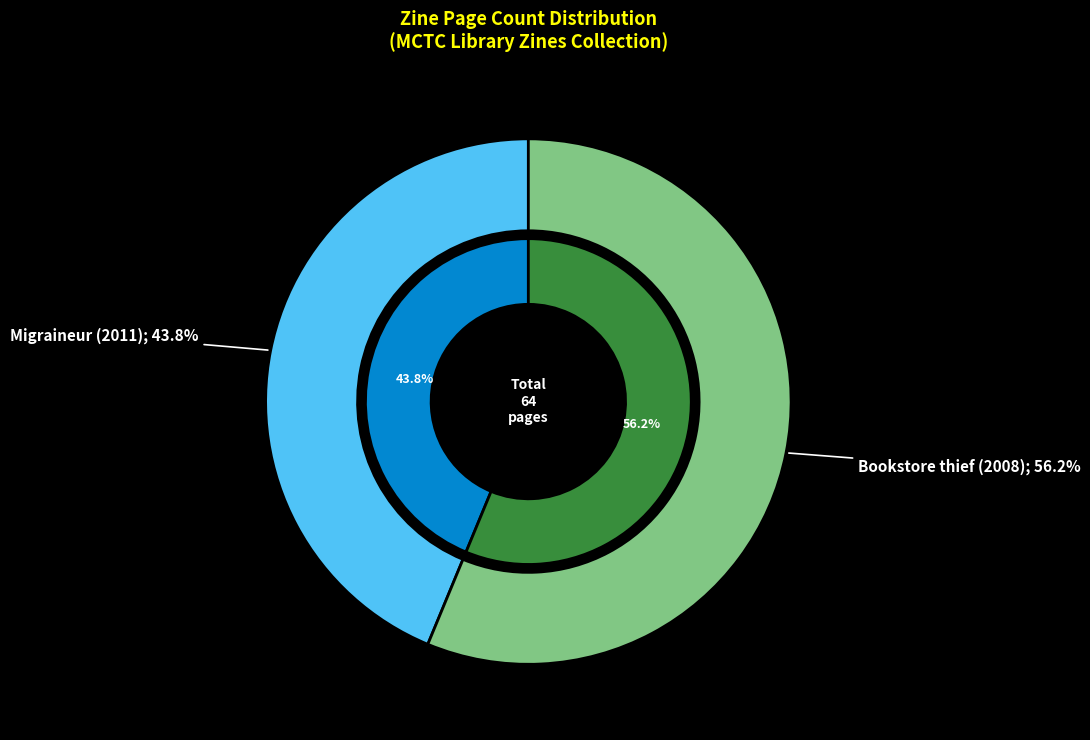

How many slices are in this pie chart?

2